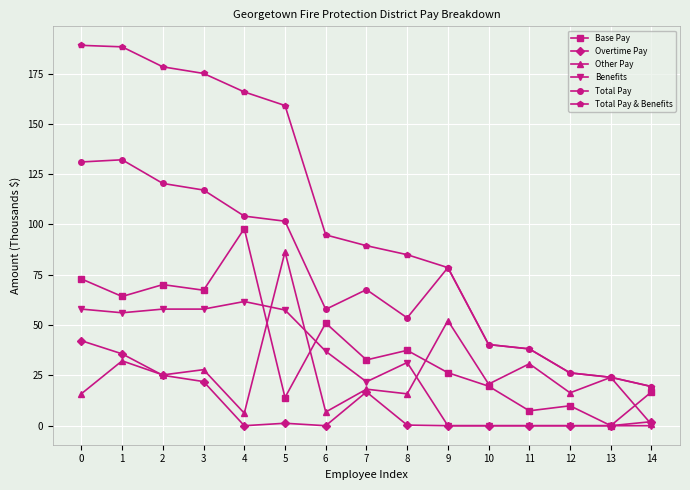

Which series has the widest spread of values?

Total Pay & Benefits